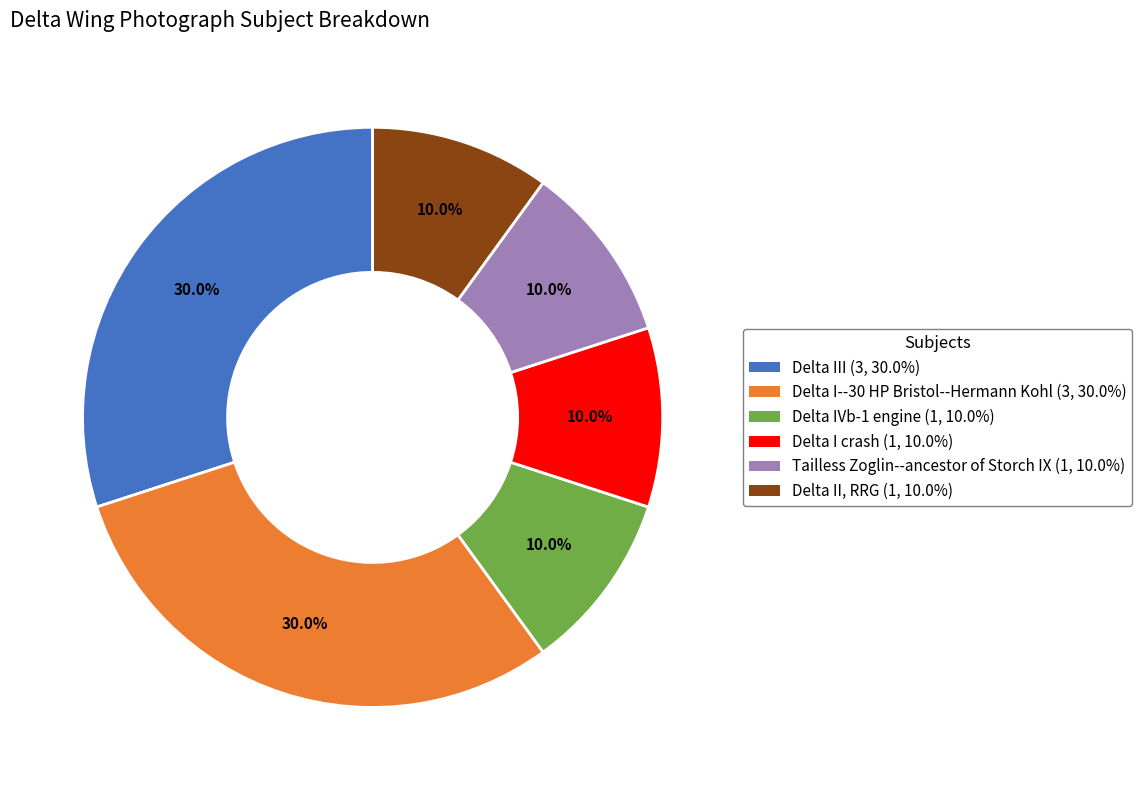

Does Delta I crash account for over 50% of the chart?

No